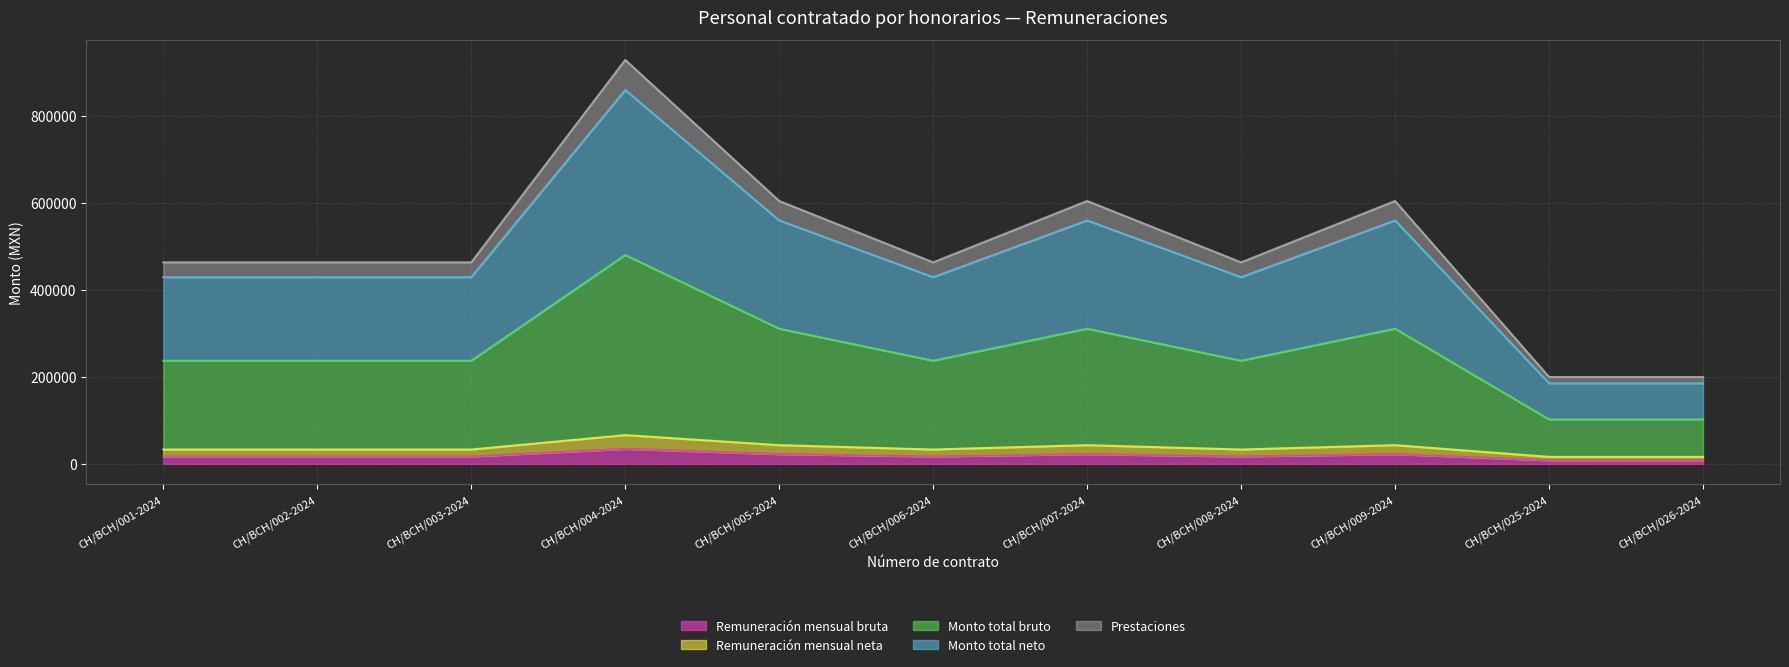

What is the label of the 10th point from the right?

CH/BCH/002-2024